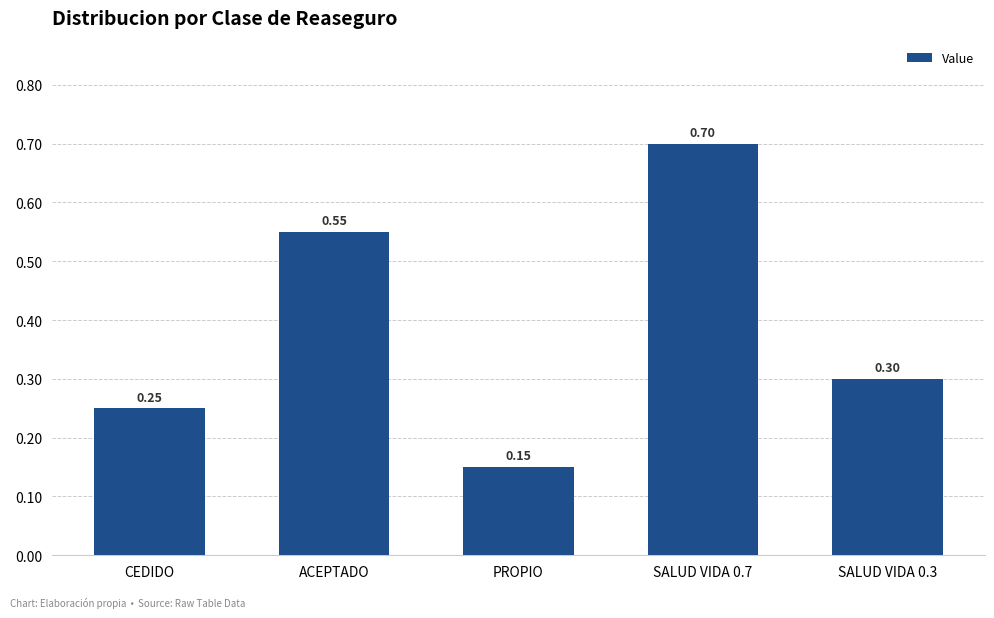

What is the label of the 4th bar from the right?

ACEPTADO